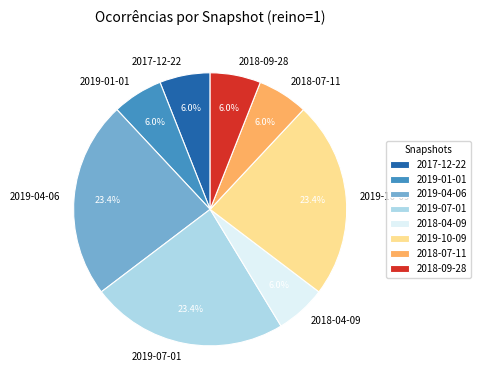

Which has a higher value, 2019-04-06 or 2019-01-01?

2019-04-06